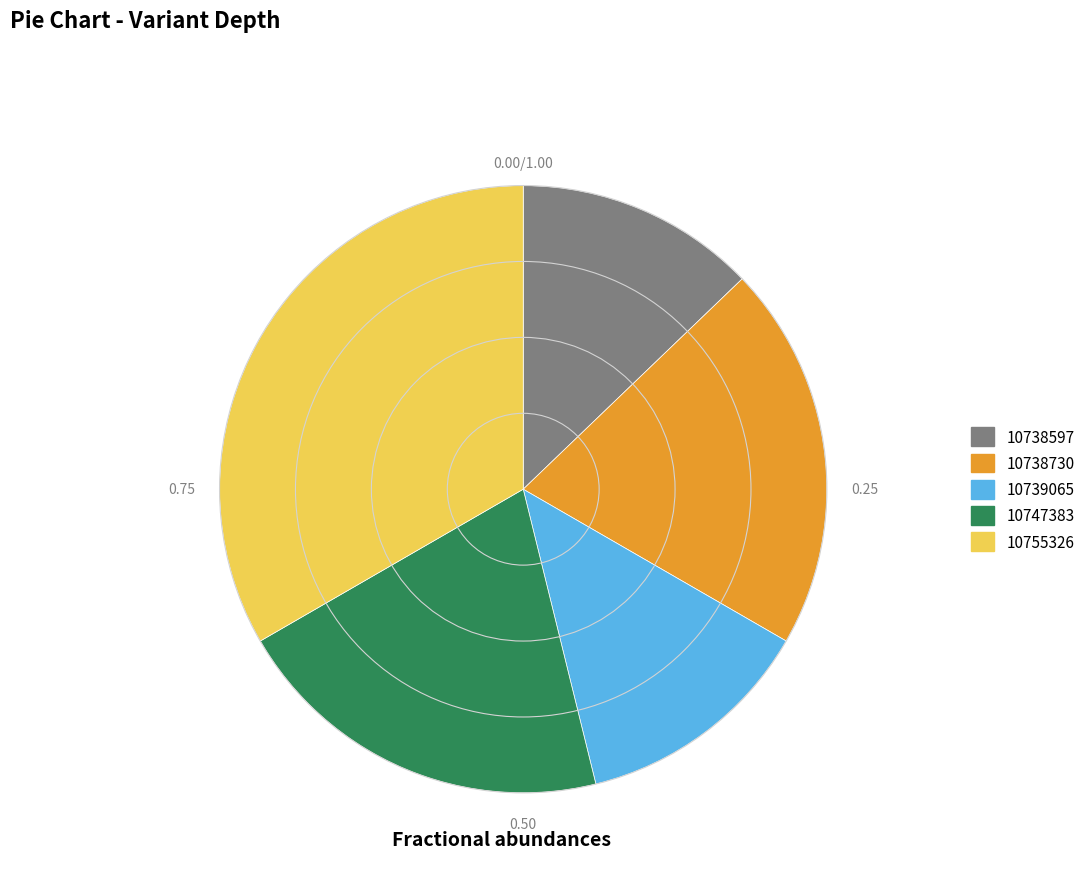

Does any single category account for the majority?

No